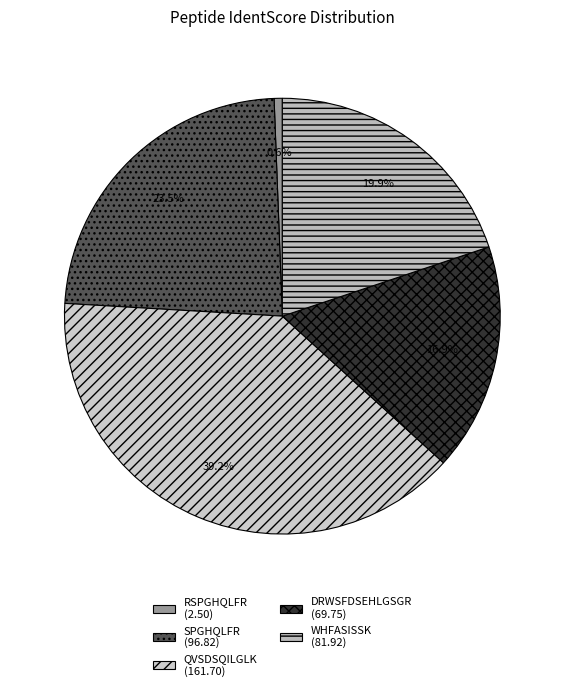

Count the number of slices in the pie.

5